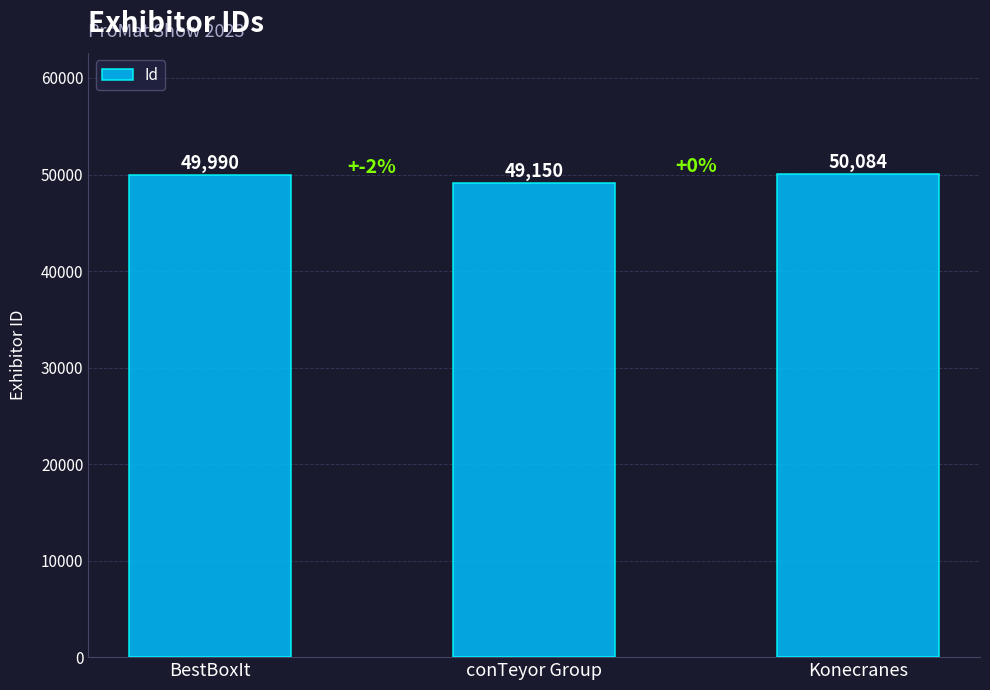

Which category has the highest value across all series?

Konecranes